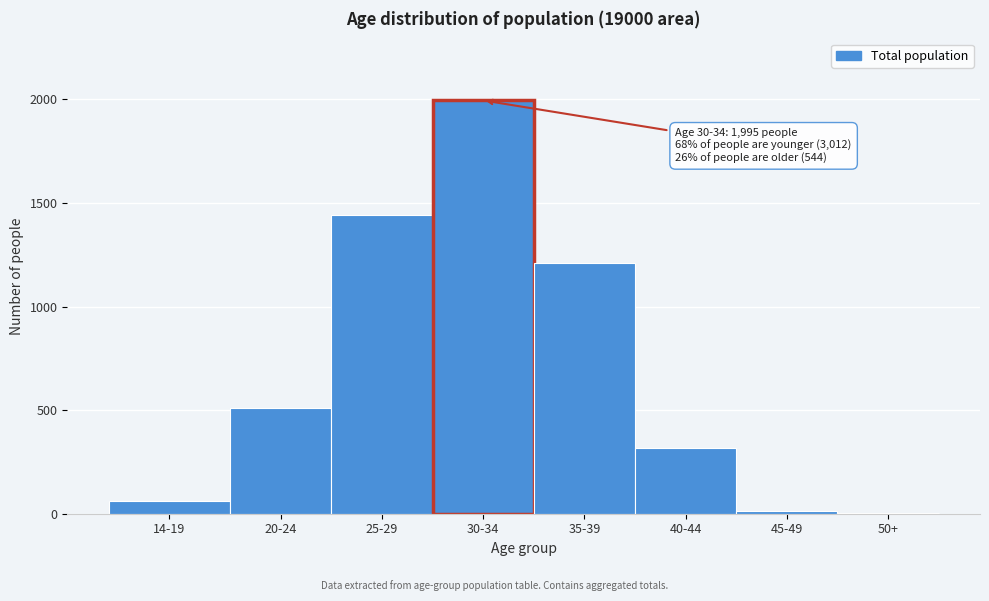

Reading left to right, transcribe all the data shown in this chart.

14-19=63	20-24=512	25-29=1442	30-34=1995	35-39=1212	40-44=315	45-49=15	50+=2